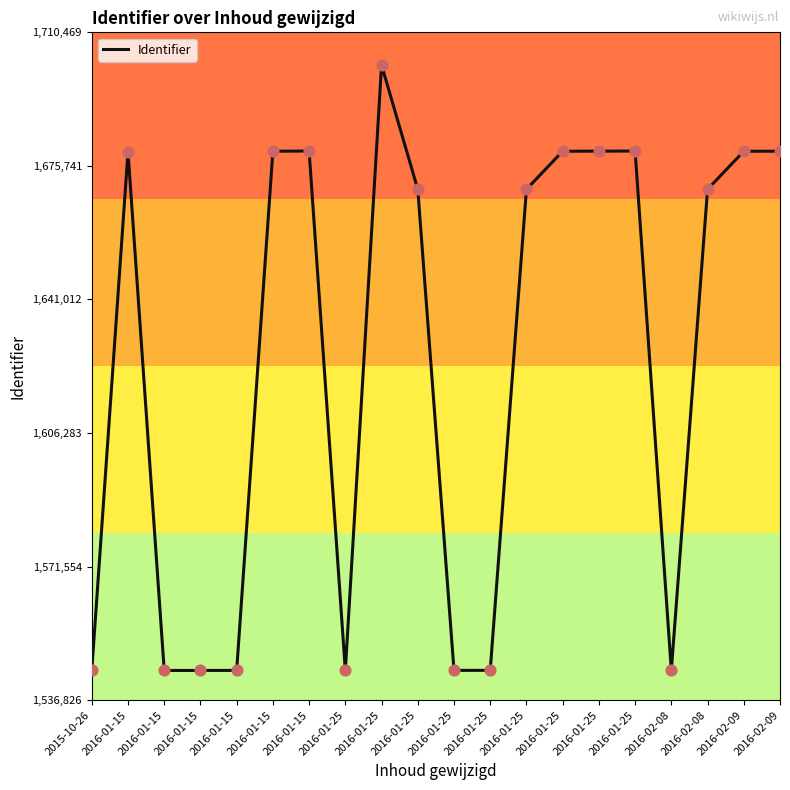

How many lines are shown in the chart?

1